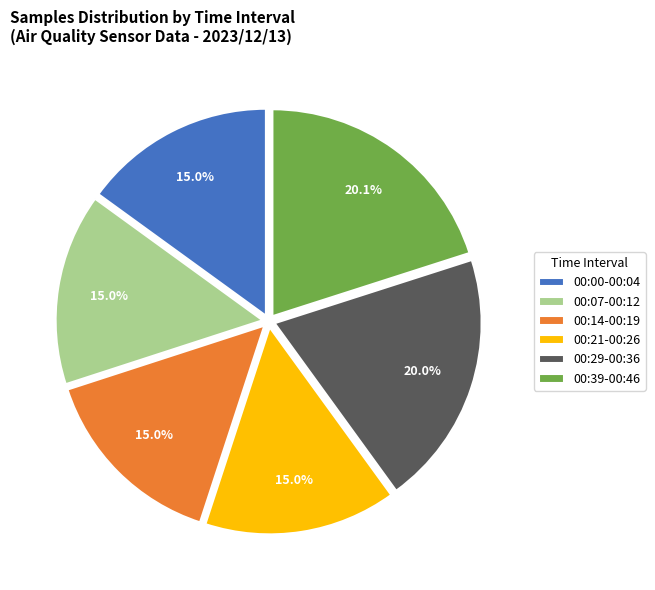

Does 00:14-00:19 represent more than half of the total?

No